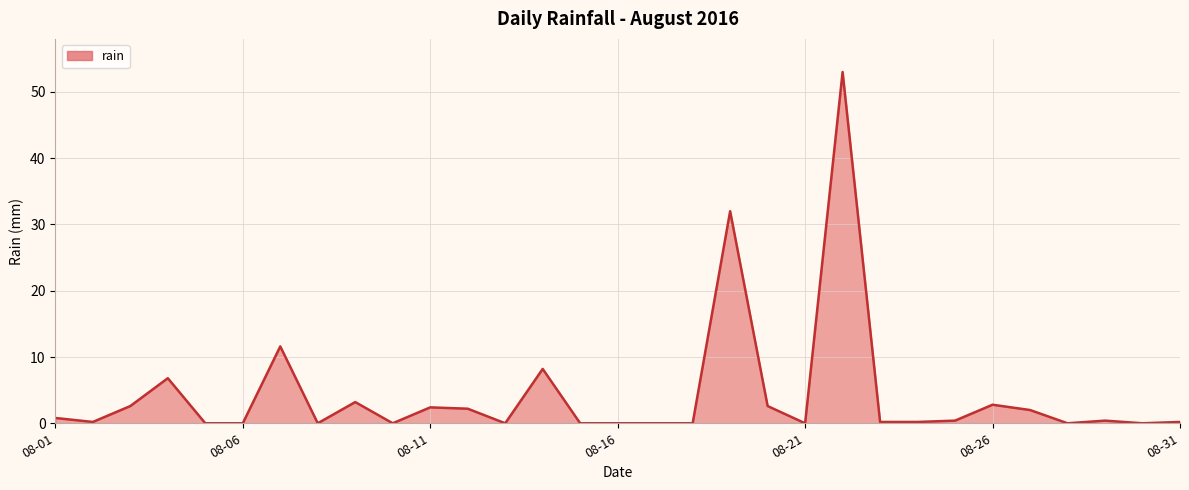

What is the difference between the maximum and minimum values?

53.0